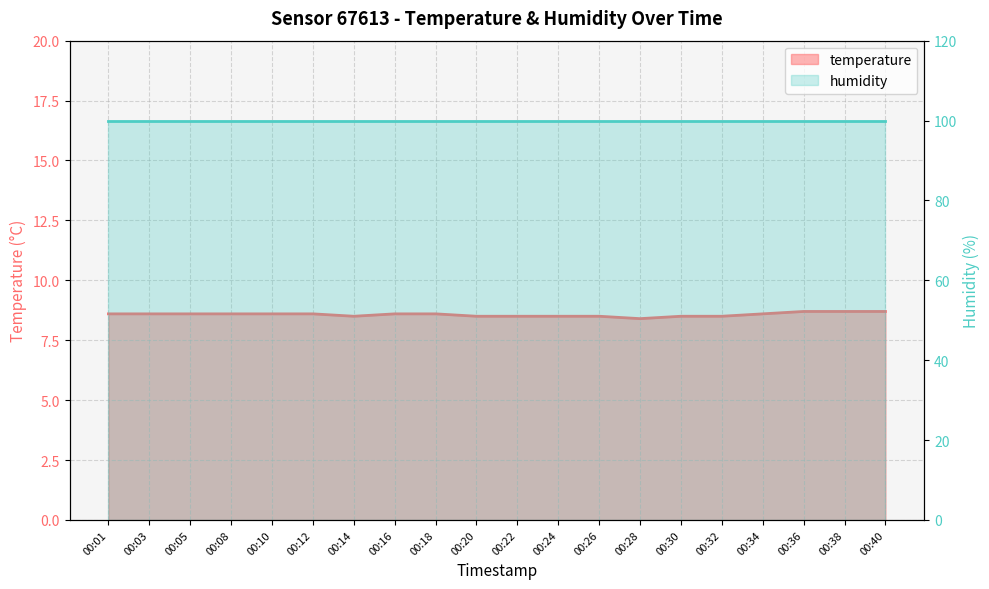

Approximately how many times larger is the value at 00:34 compared to 00:10?

1.0